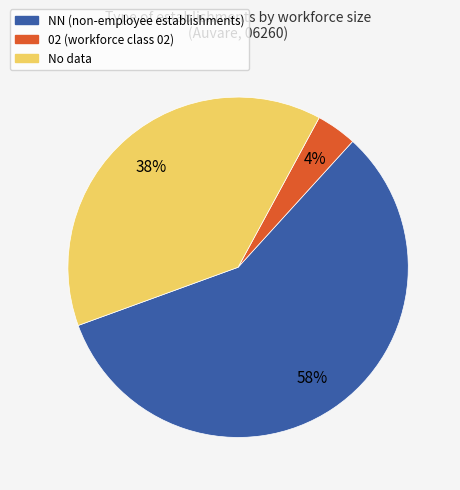

To the nearest percent, what portion does NN (non-employee establishments) represent?

58%